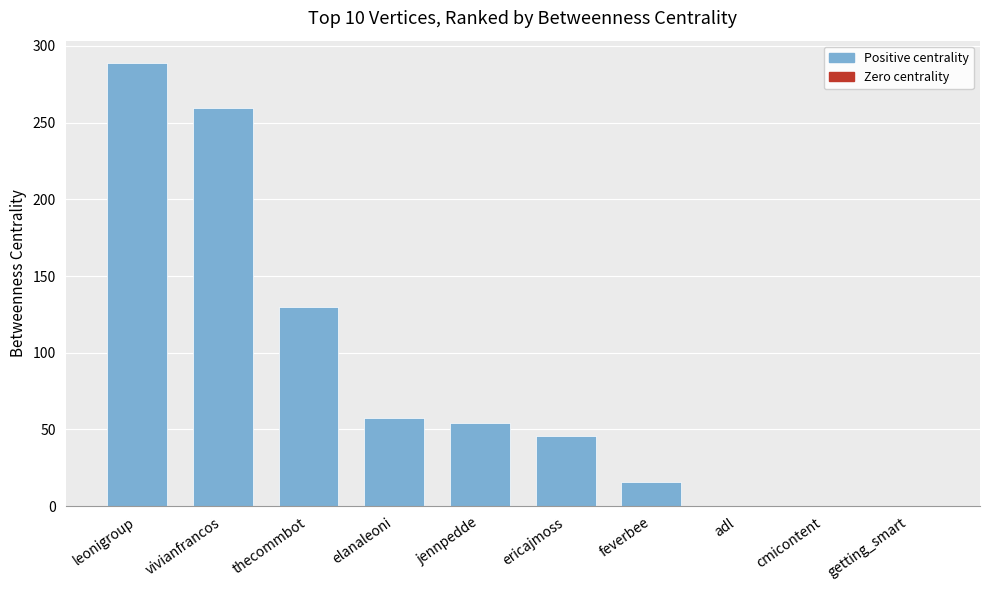

Reading left to right, what are all the values shown in this chart?

leonigroup=289.0	vivianfrancos=259.7	thecommbot=129.7	elanaleoni=57.7	jennpedde=54.0	ericajmoss=46.0	feverbee=16.0	adl=0.0	cmicontent=0.0	getting_smart=0.0